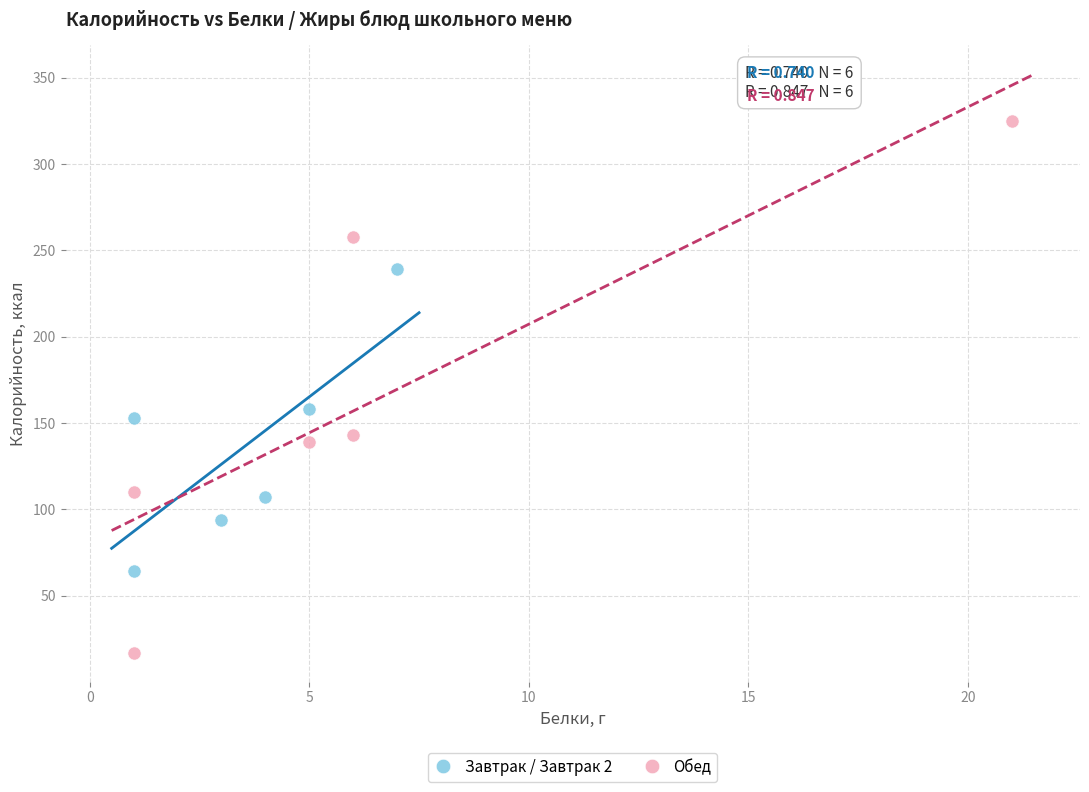

What are all the series names shown in the legend?

Завтрак / Завтрак 2, Обед